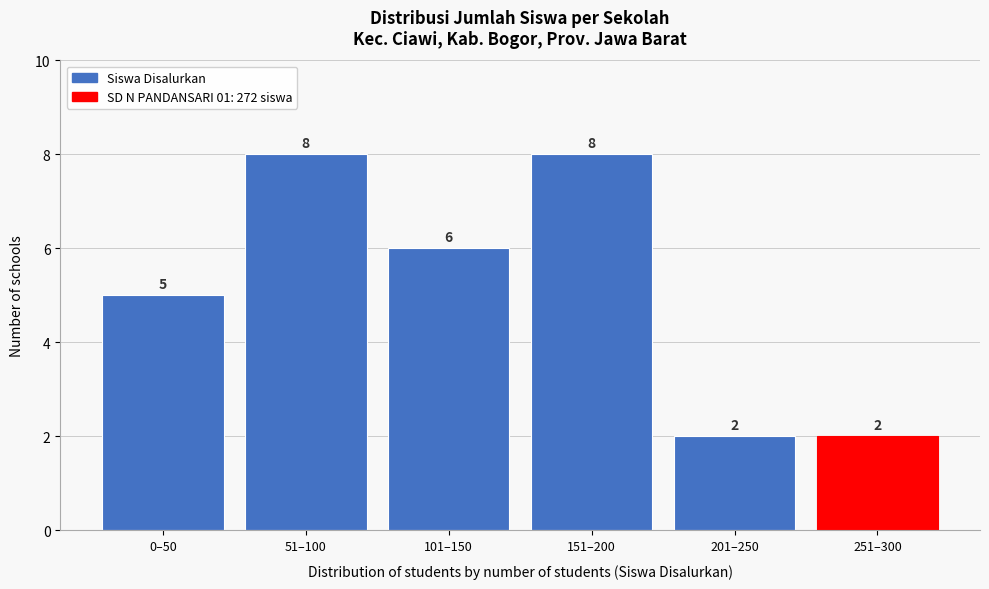

Reading left to right, extract all data points from this chart.

0–50=5	51–100=8	101–150=6	151–200=8	201–250=2	251–300=2